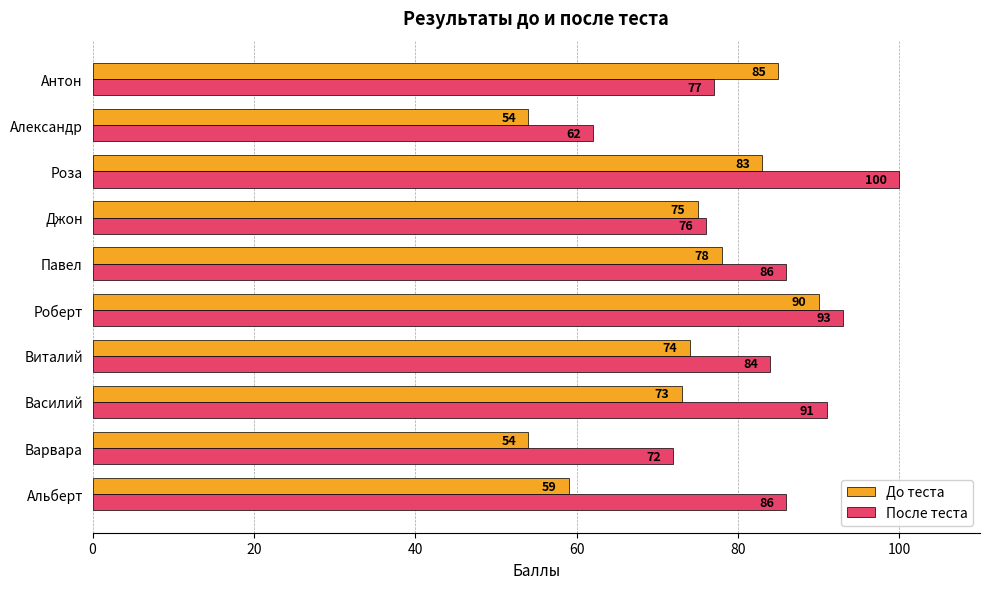

Is it true that После теста equals 19 at Варвара?

False